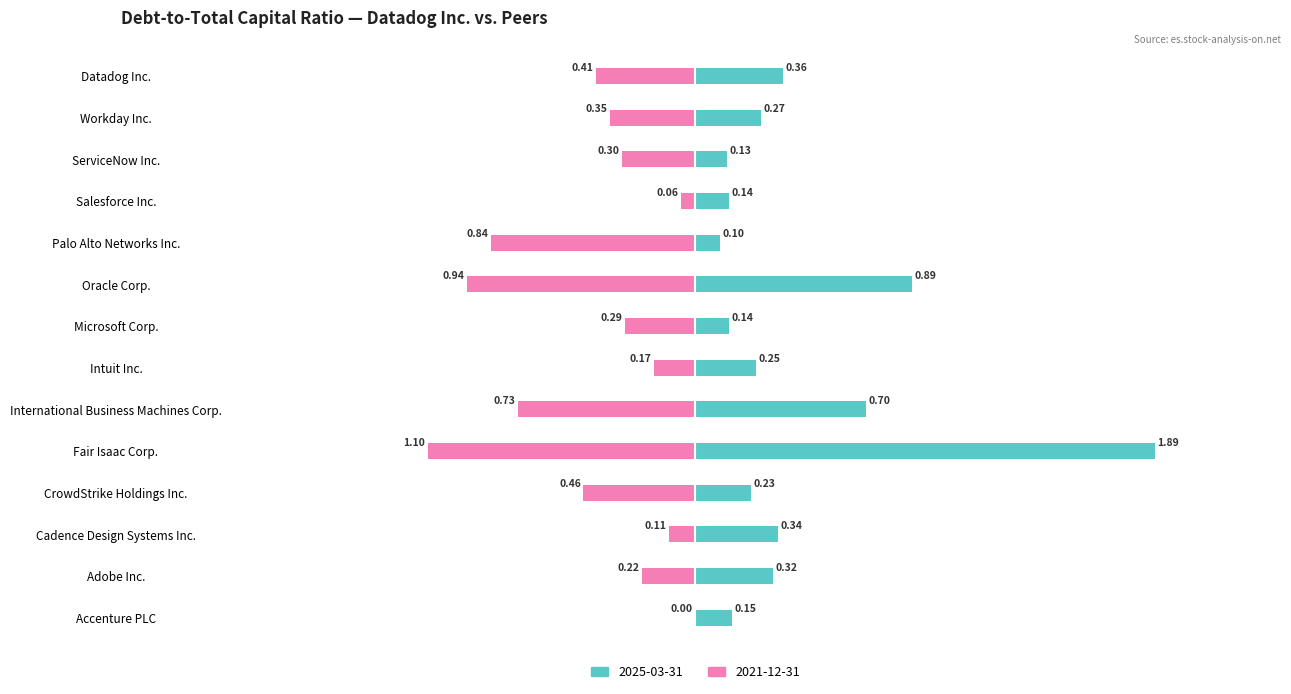

What is the difference between the maximum and second lowest values in the 2025-03-31 series?

1.8